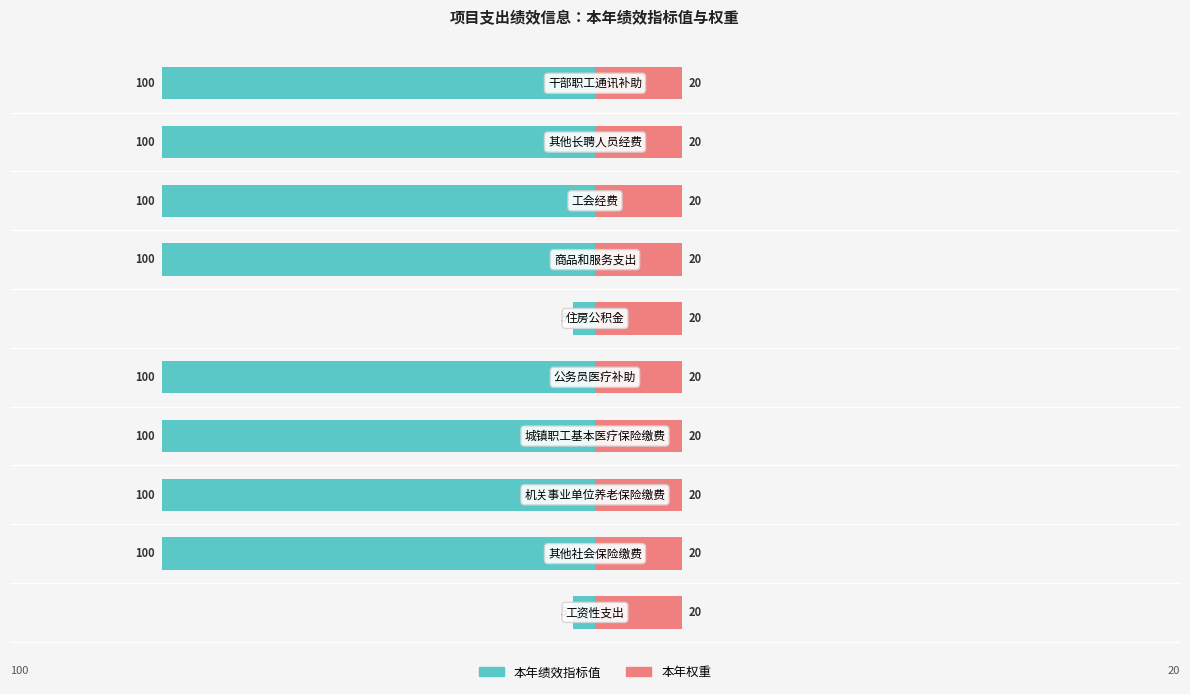

How many bars are there in total?

20